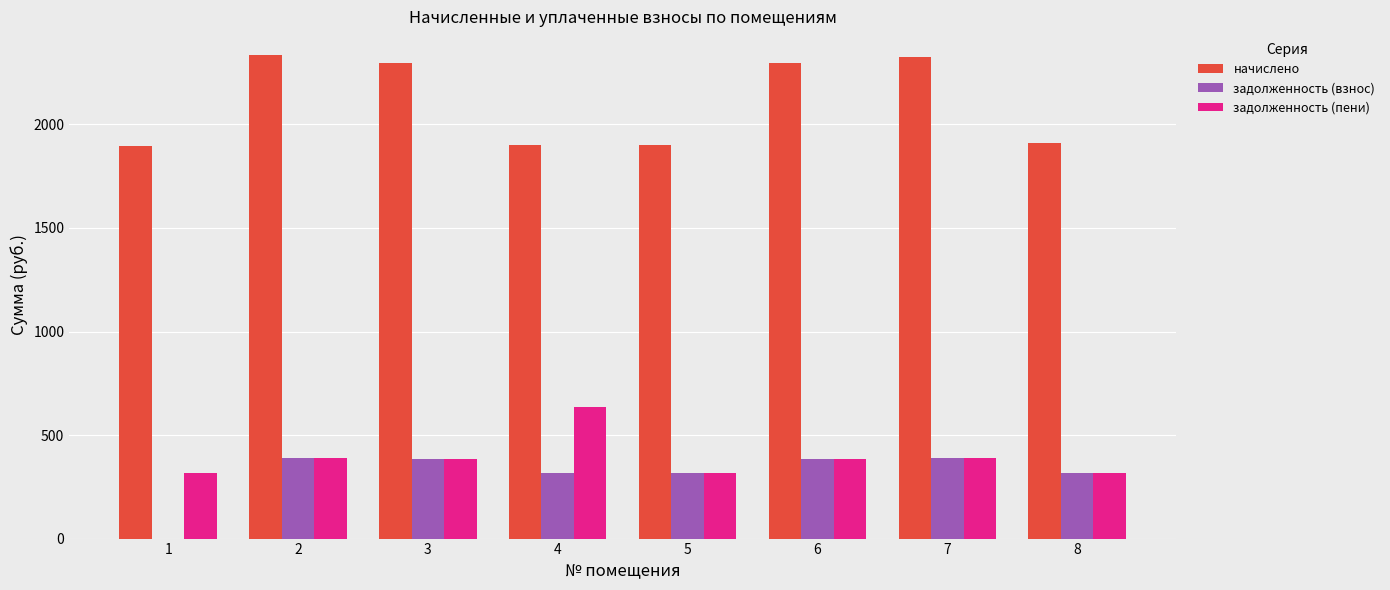

What is the sum of all задолженность (взнос) values?

2494.1